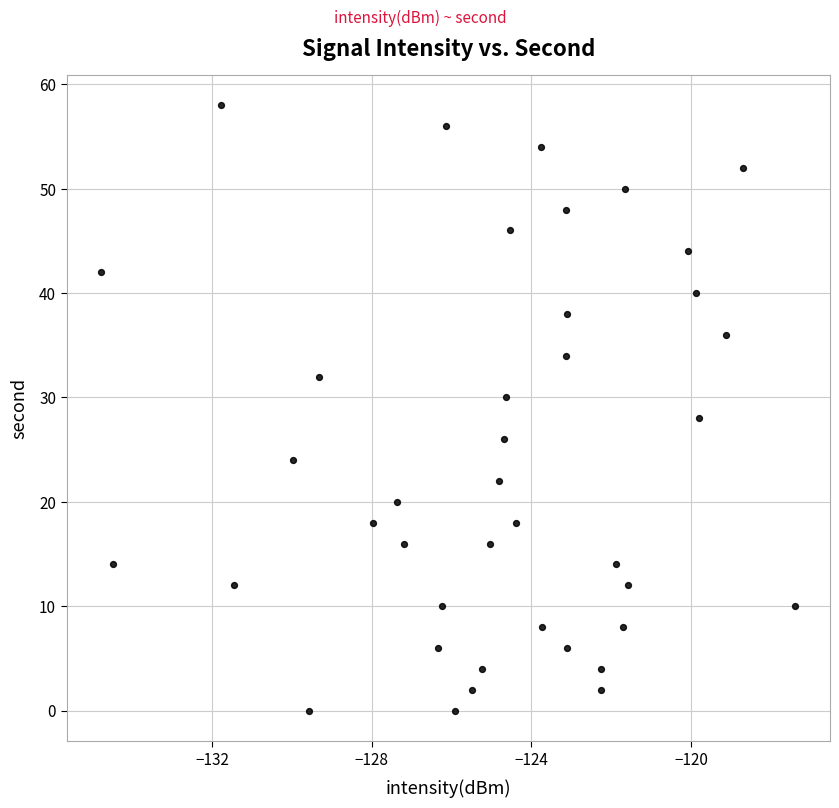

What is the range of Y values (max minus min)?

58